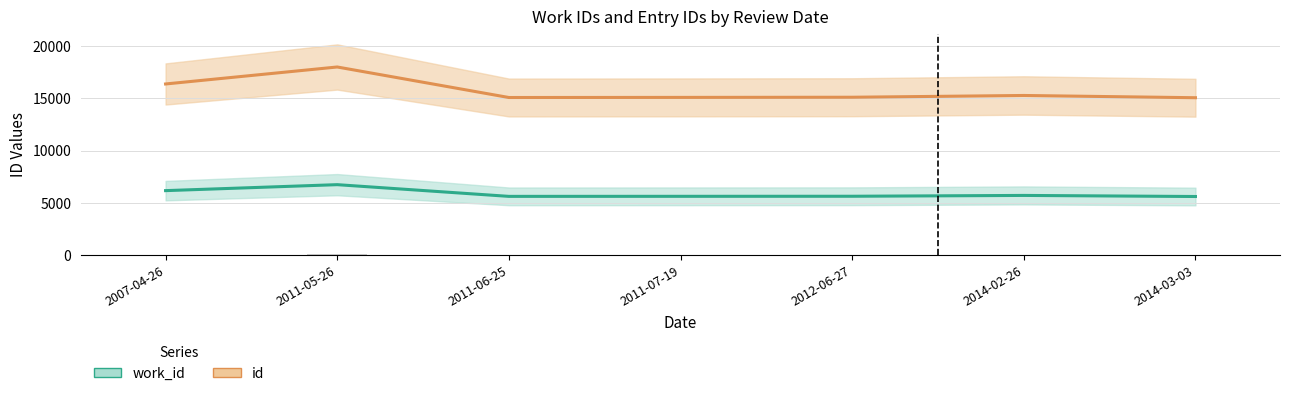

Are the bars grouped side by side (vs. stacked)?

Yes